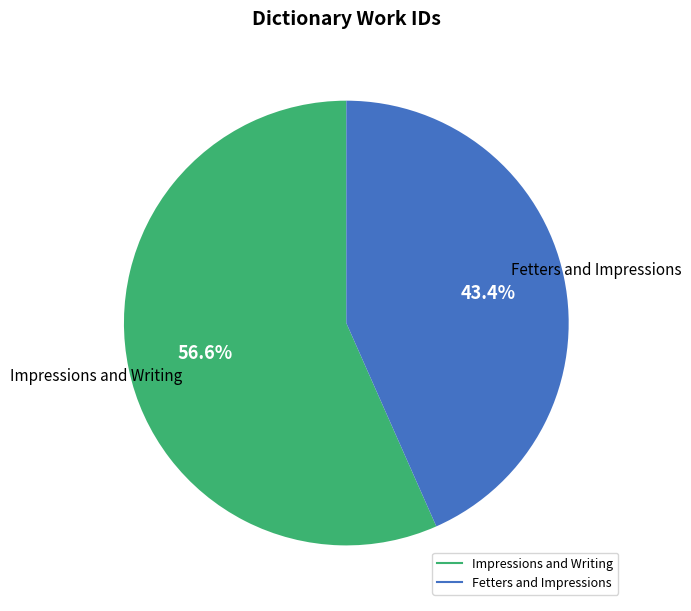

To the nearest percent, what is the difference between the largest and smallest slice percentages?

13%